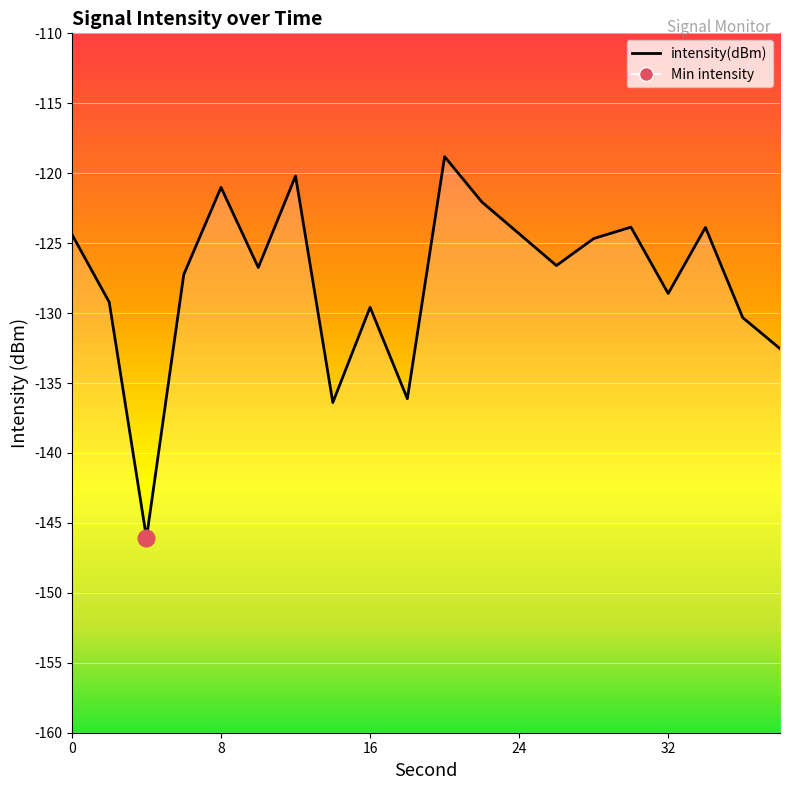

How many lines are shown in the chart?

1